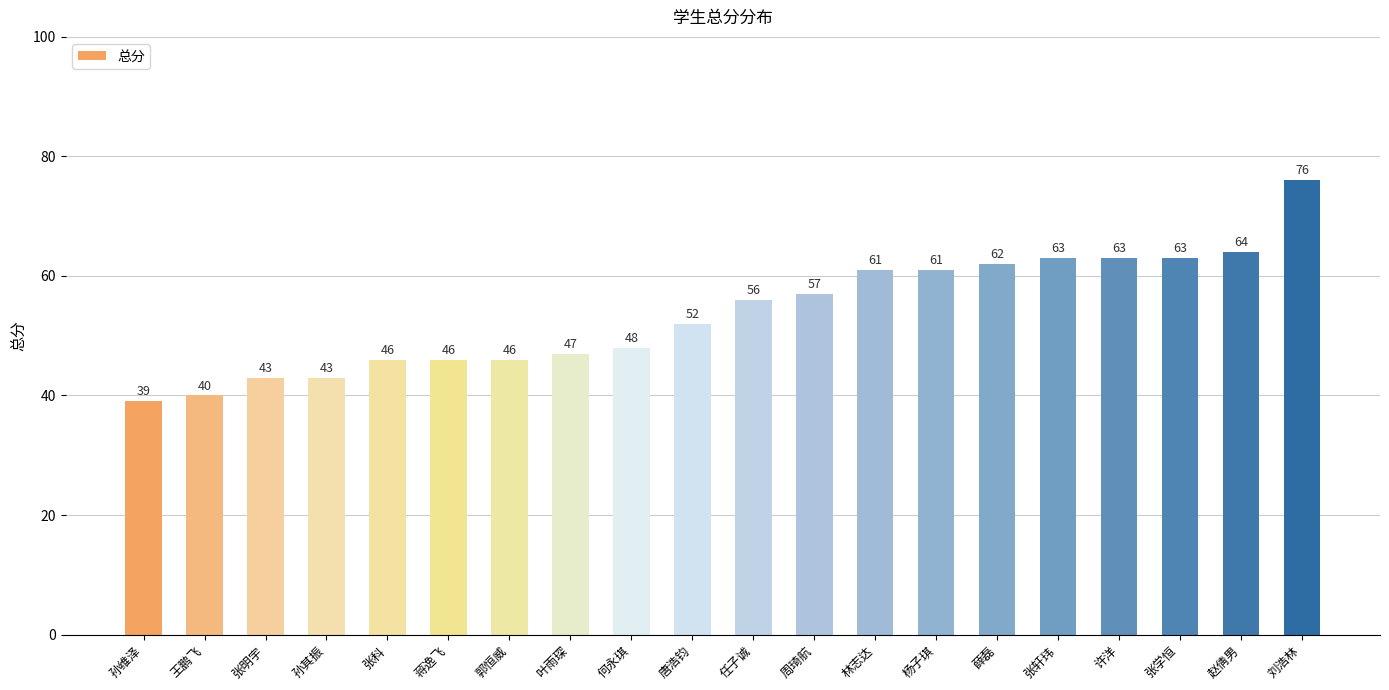

Which label corresponds to the smallest value in the chart?

孙维泽